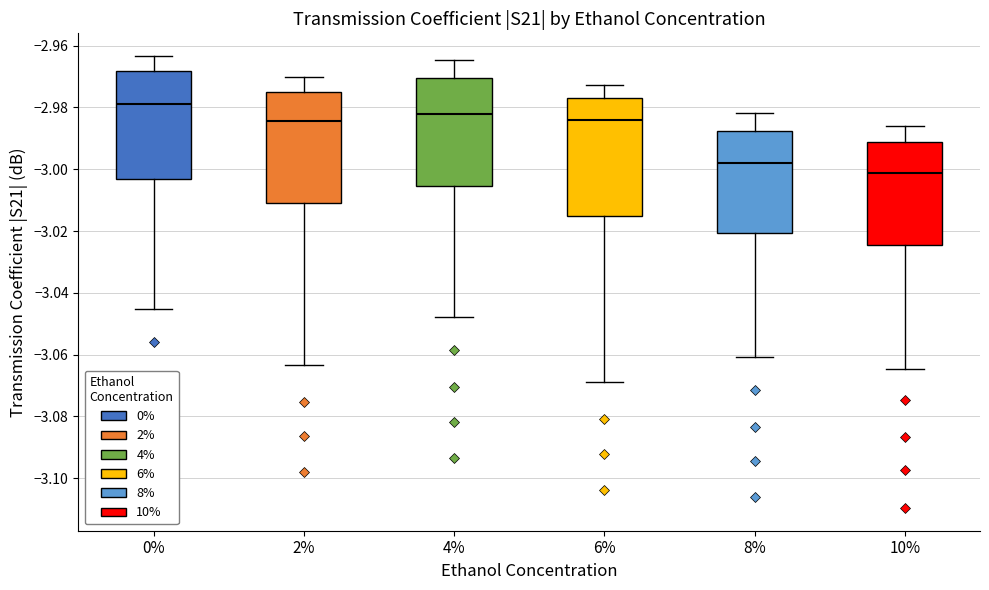

Reading left to right, read every box against the y-axis: the position of its median line, the range the box covers, and the ends of its whiskers. The values are not printed on the chart, so give them approximately, as read against the axis.

0%: median -2.978, box -3.004 to -2.968, whiskers -3.046 to -2.964
2%: median -2.984, box -3.010 to -2.974, whiskers -3.064 to -2.970
4%: median -2.982, box -3.006 to -2.970, whiskers -3.048 to -2.964
6%: median -2.984, box -3.016 to -2.978, whiskers -3.068 to -2.972
8%: median -2.998, box -3.020 to -2.988, whiskers -3.060 to -2.982
10%: median -3.002, box -3.024 to -2.992, whiskers -3.064 to -2.986